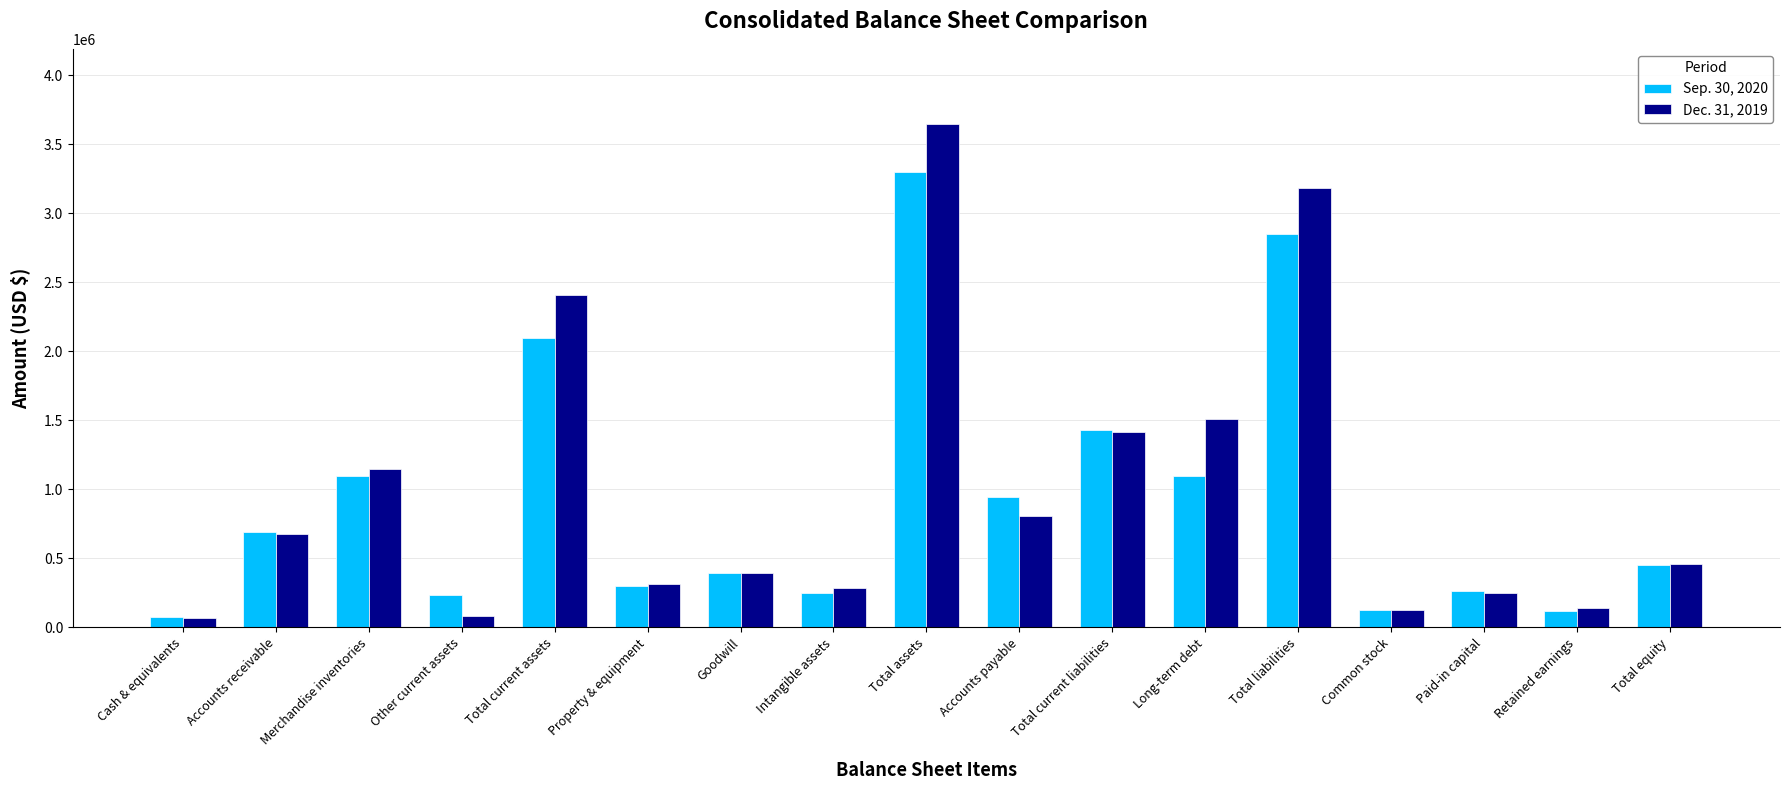

What is the label of the 5th bar from the right?

Total liabilities